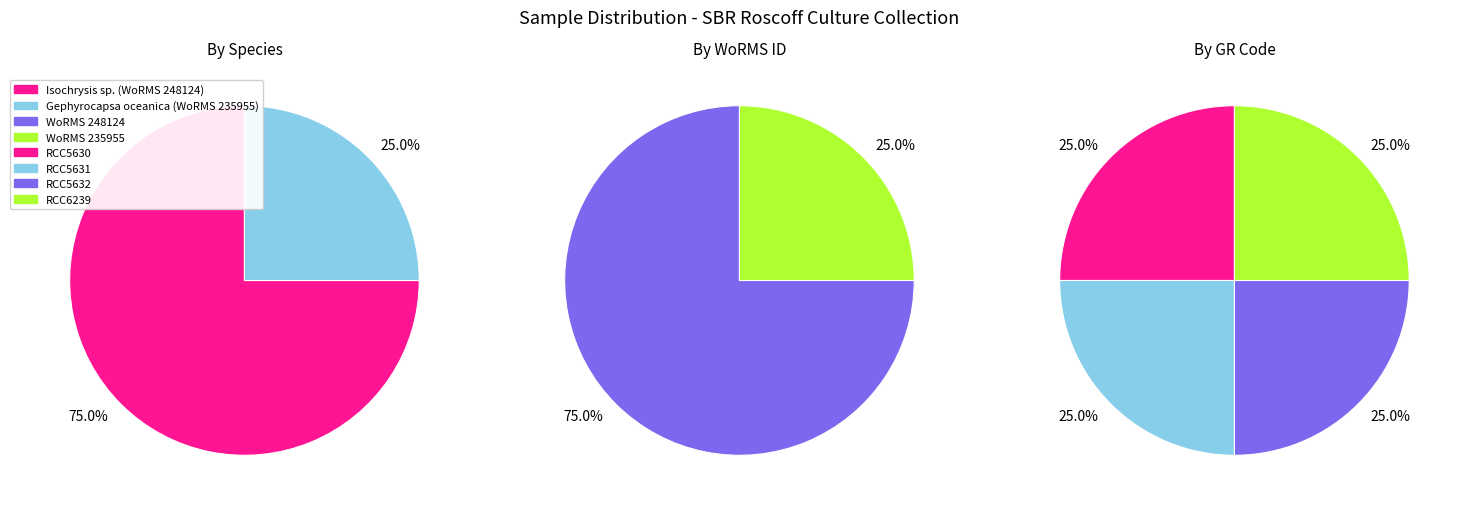

Which slice is the largest?

RCC5630